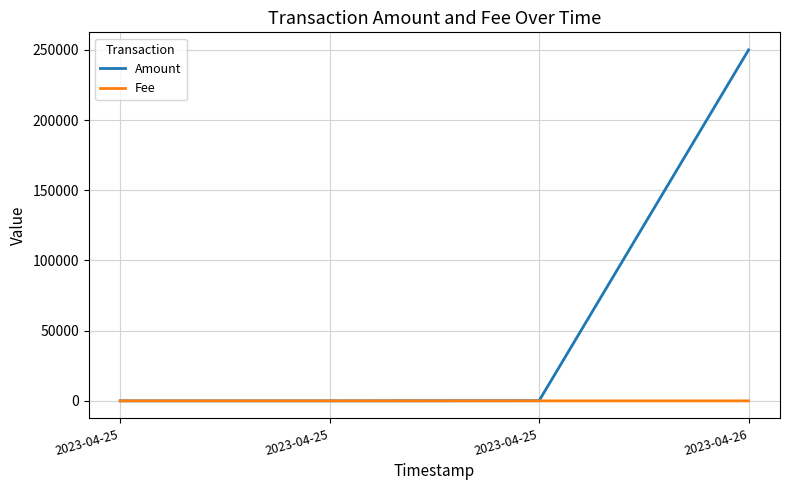

How many lines are shown in the chart?

2